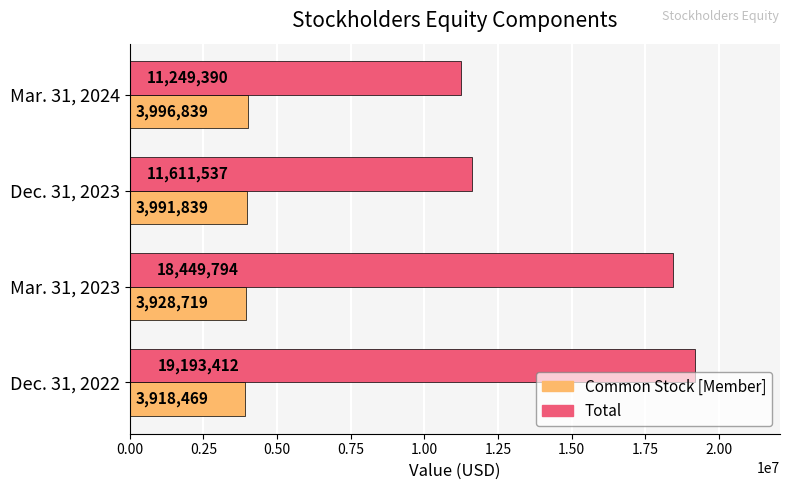

What is the minimum value shown in the chart?

3918469